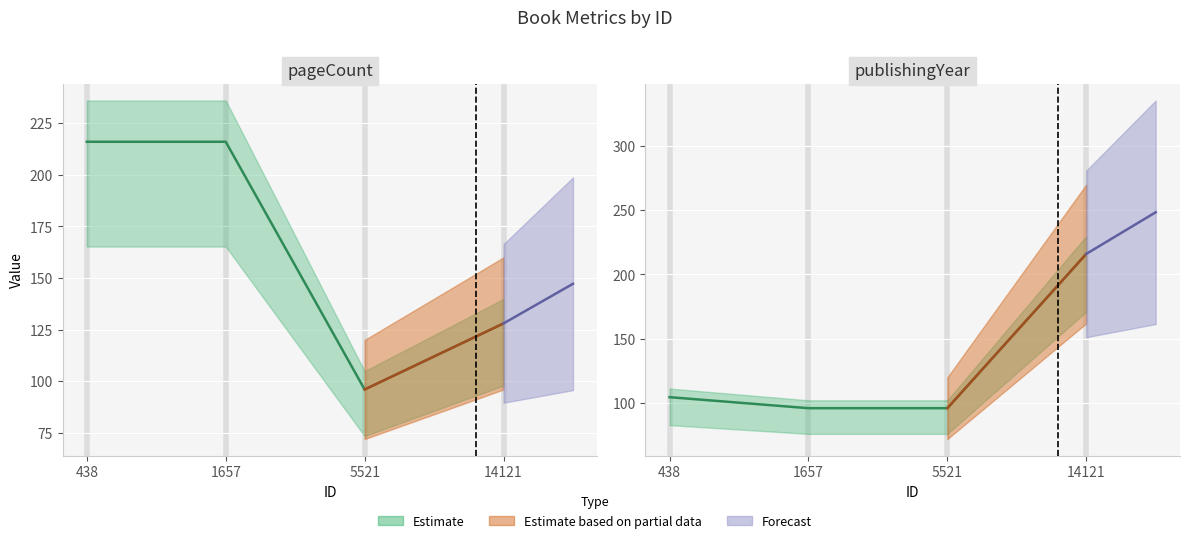

Does the chart display data point markers on the line(s)?

No